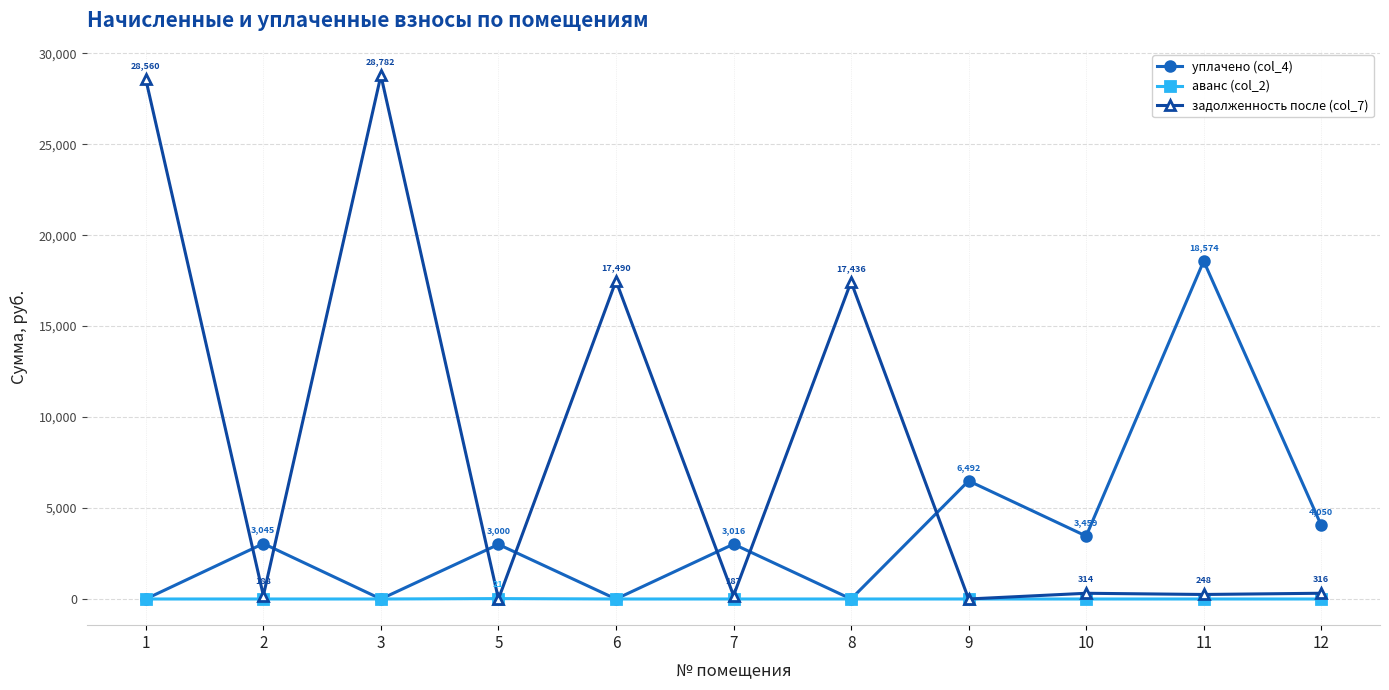

At which category is the sum across all series the highest?

3